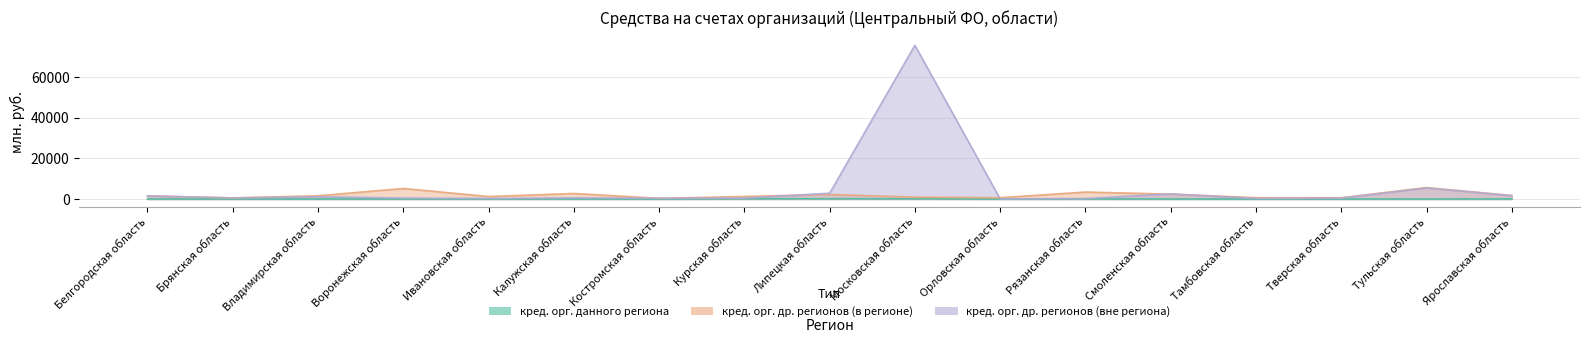

Reading left to right, transcribe all the data shown in this chart.

кредитными организациями данного региона: 25	0	12	0	23	10	11	151	144	133	0	52	0	0	27	0	57
кредитными организациями других регионов (в регионе): 1550	572	1596	5194	1226	2728	335	1256	2240	918	652	3432	2396	658	620	5645	1710
кредитными организациями других регионов (вне региона): 1538	515	1120	478	274	565	367	459	2855	75700	60	240	2536	275	431	5430	1673